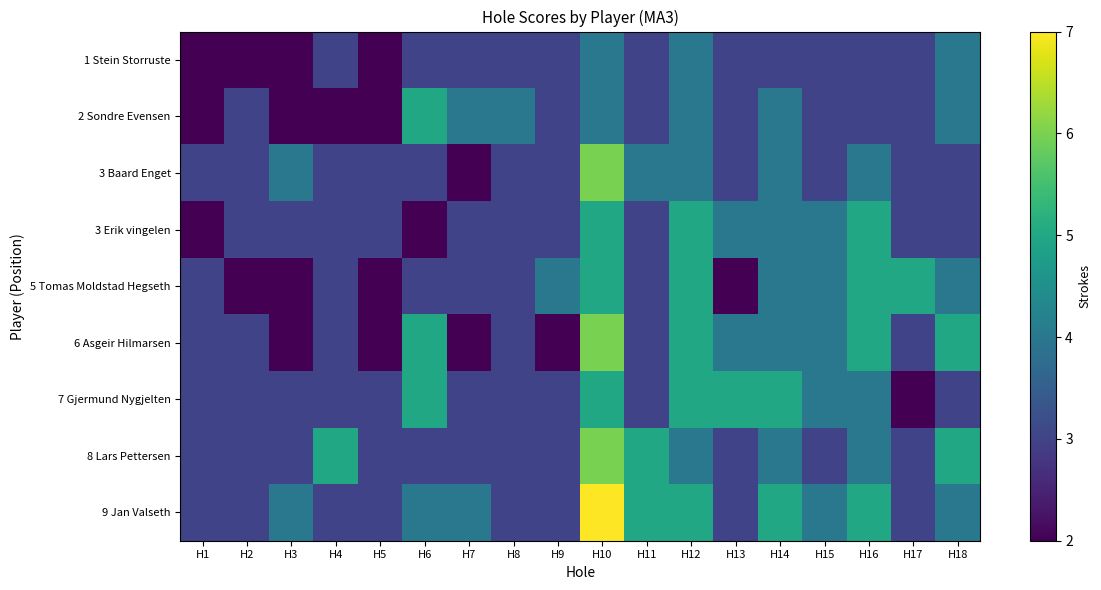

Between H3 and H4, which is larger?

H4